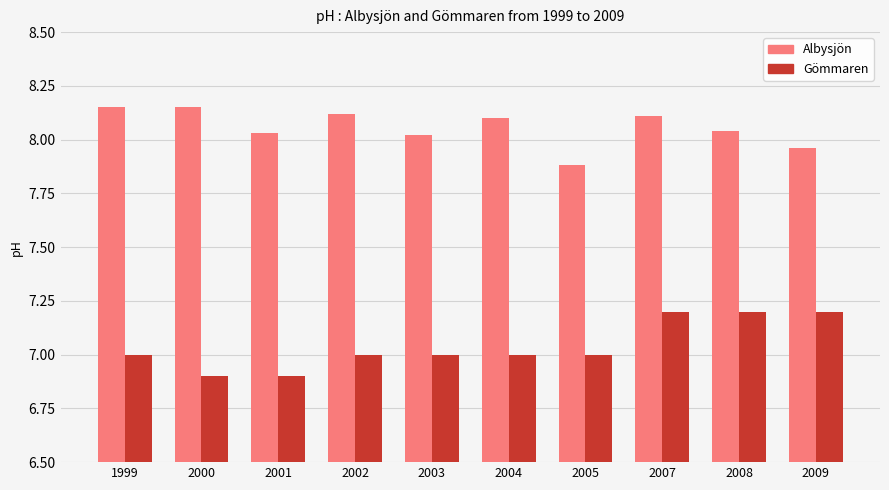

What is the difference between the second highest and minimum values in the Gömmaren series?

0.3